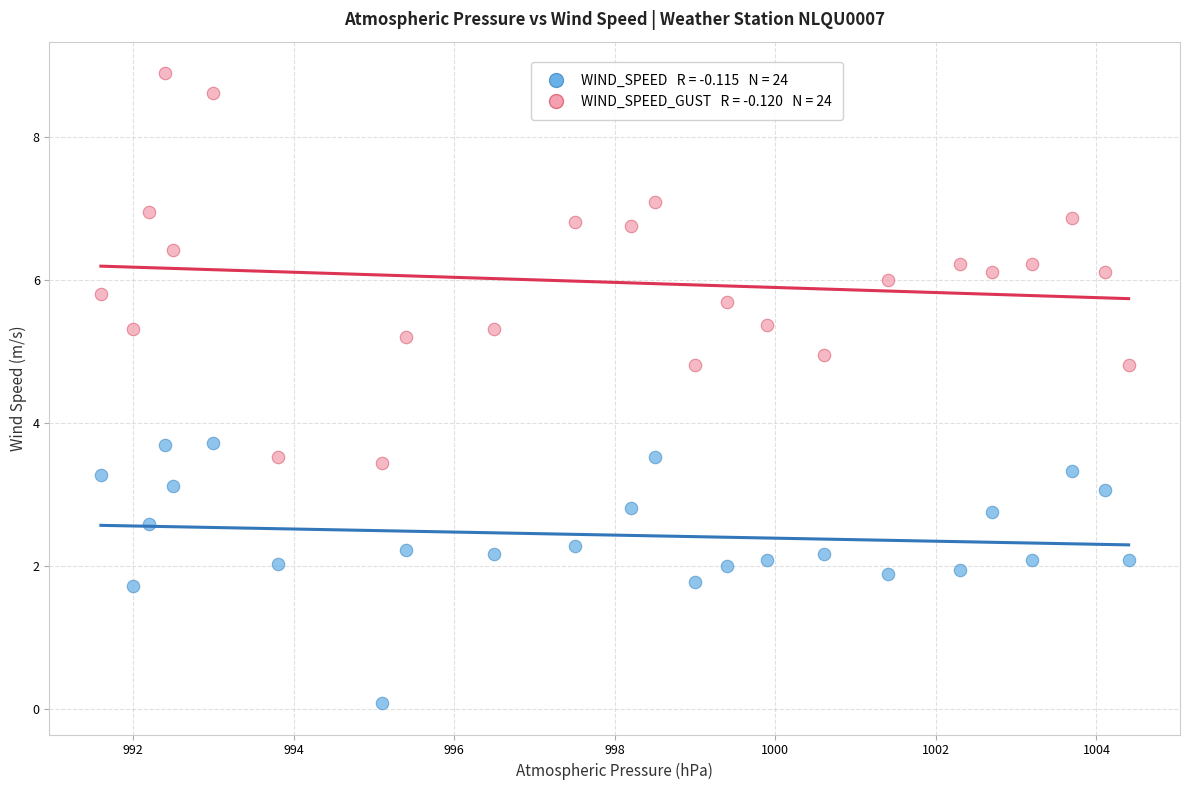

Across all data points, what is the range of Y values (max minus min)?

8.8